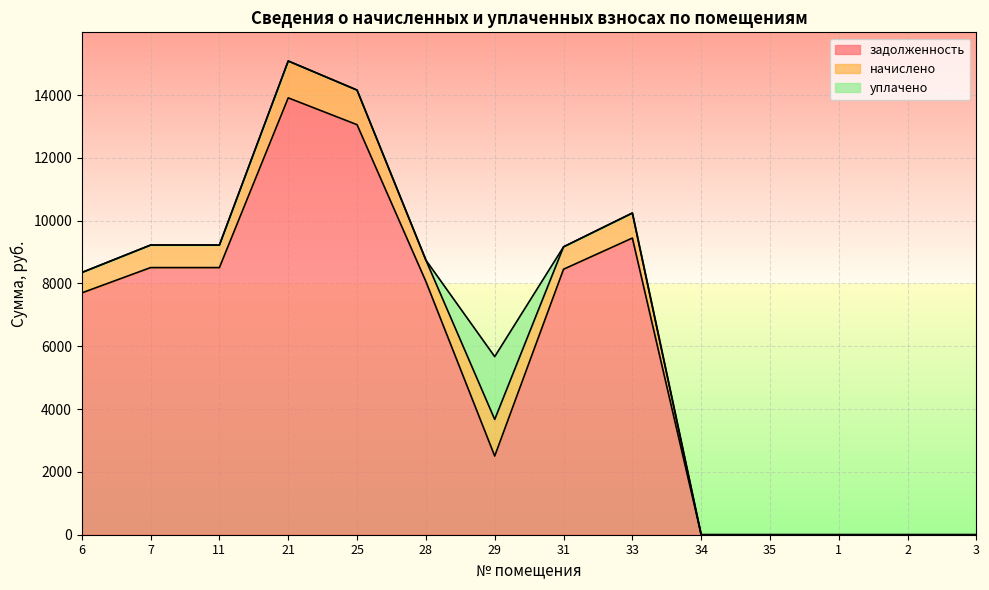

Is it true that начислено equals 496.5 at 7?

False